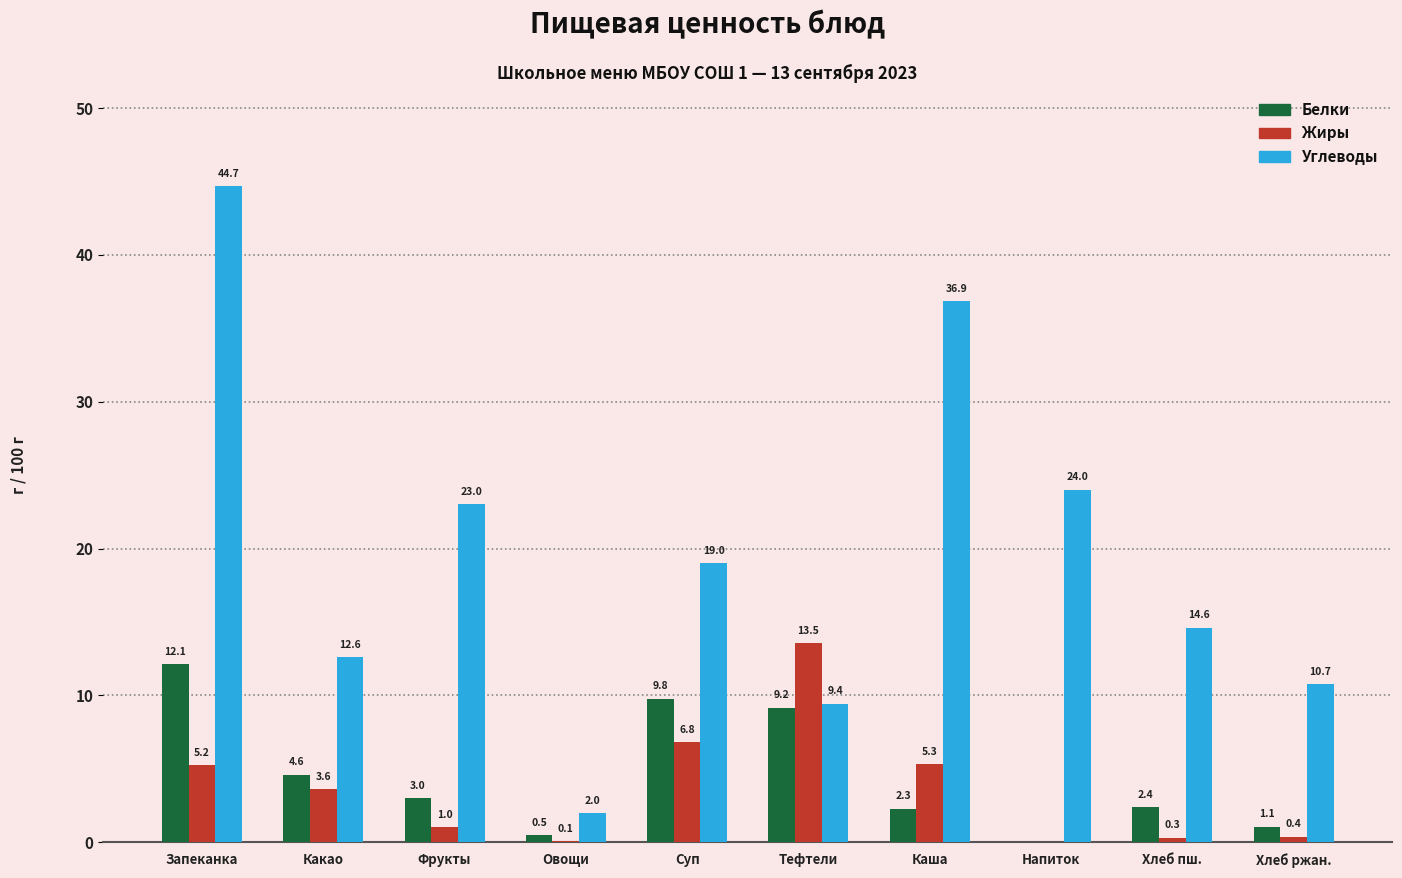

What is the highest value of the Белки series?

12.1